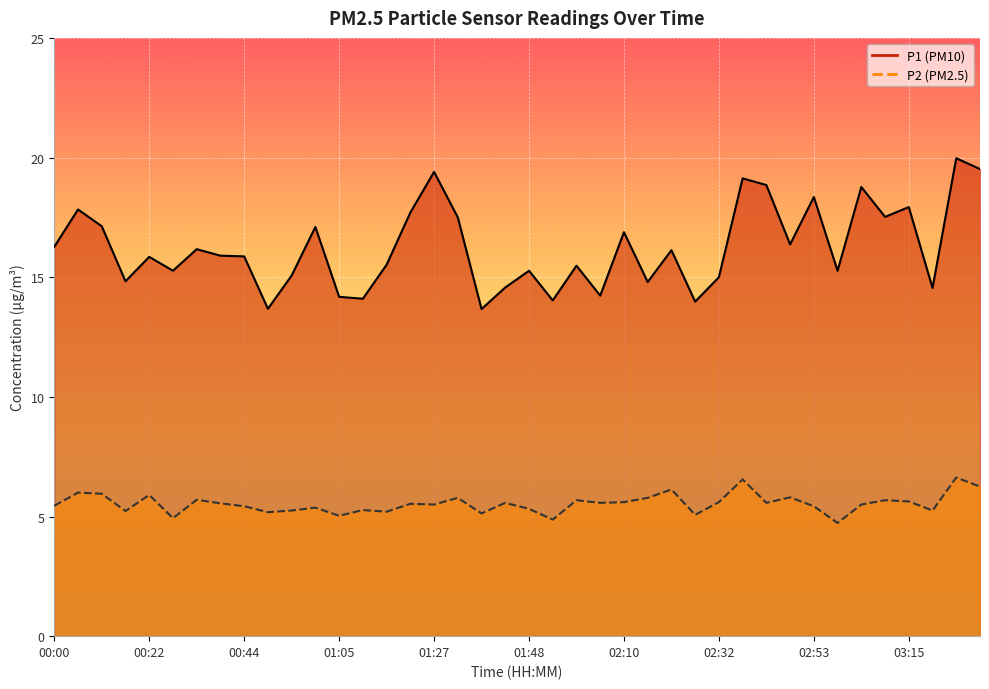

Where does the P1 series first go above 15?

00:00